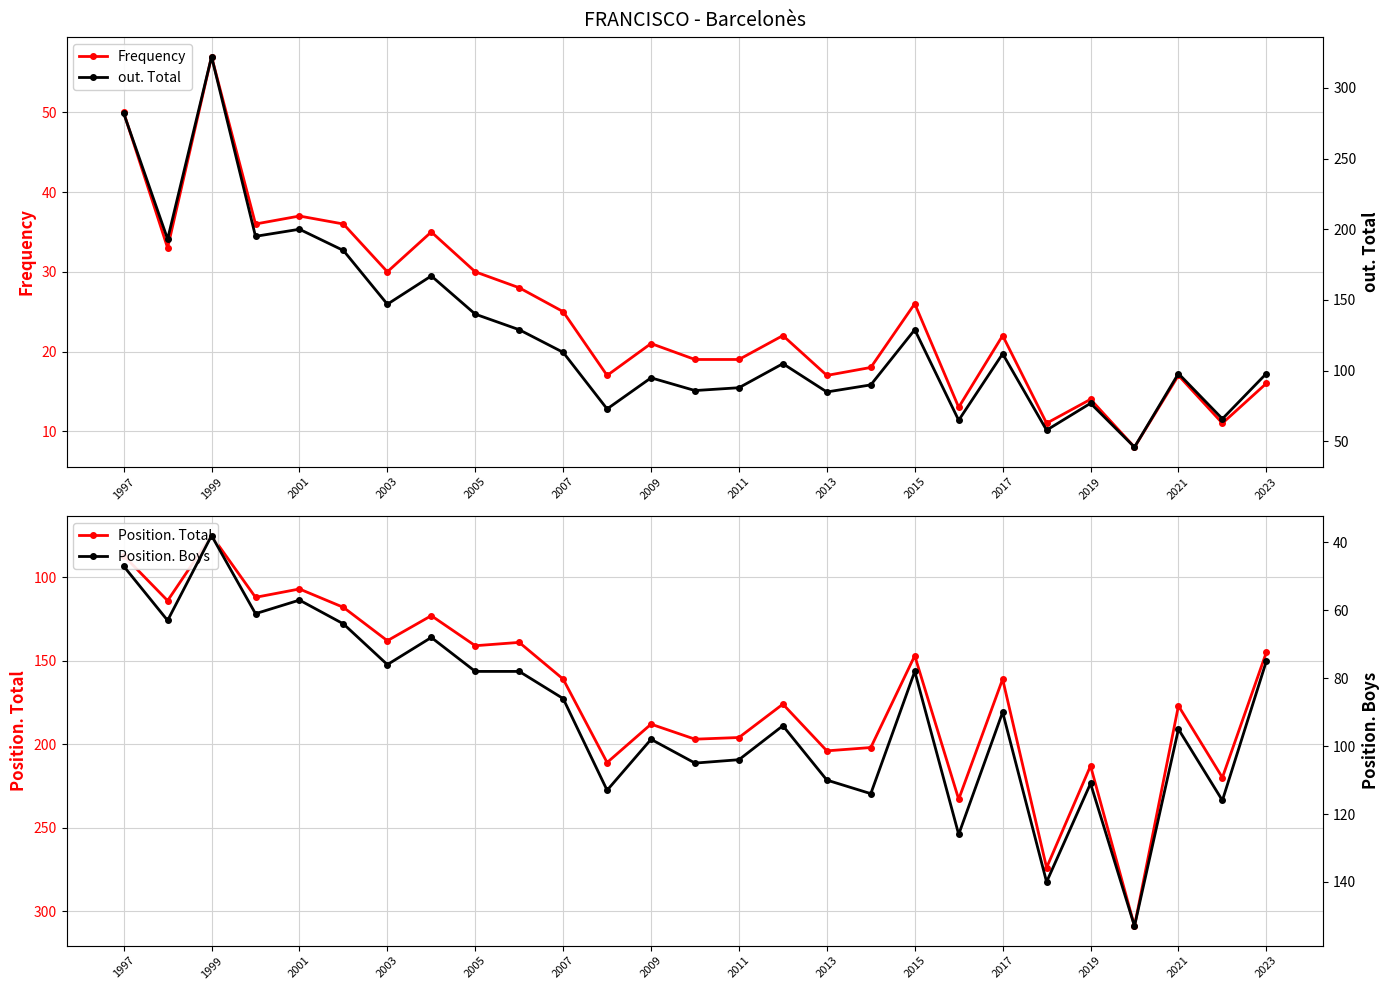

Count the number of categories in the chart.

27